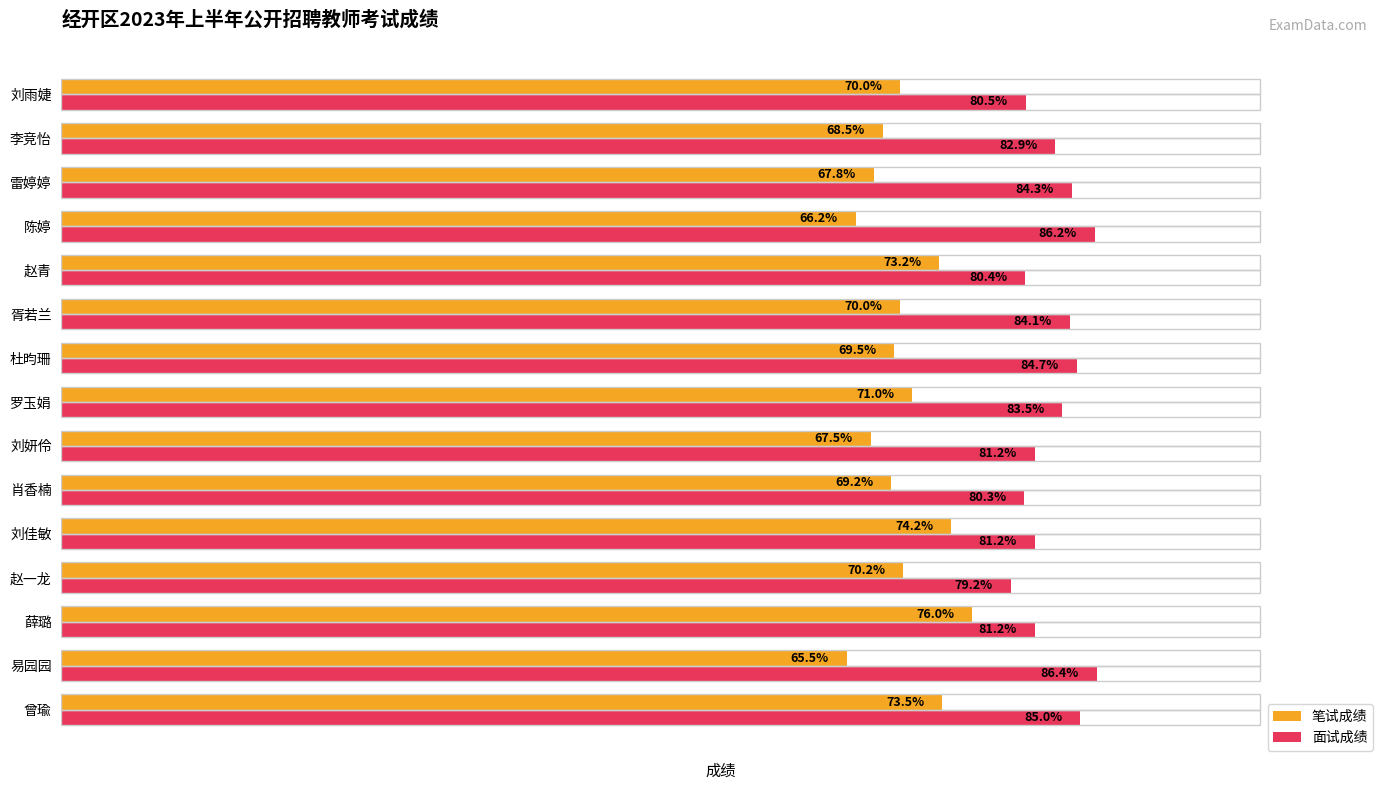

Which category has the lowest value across all series?

易园园